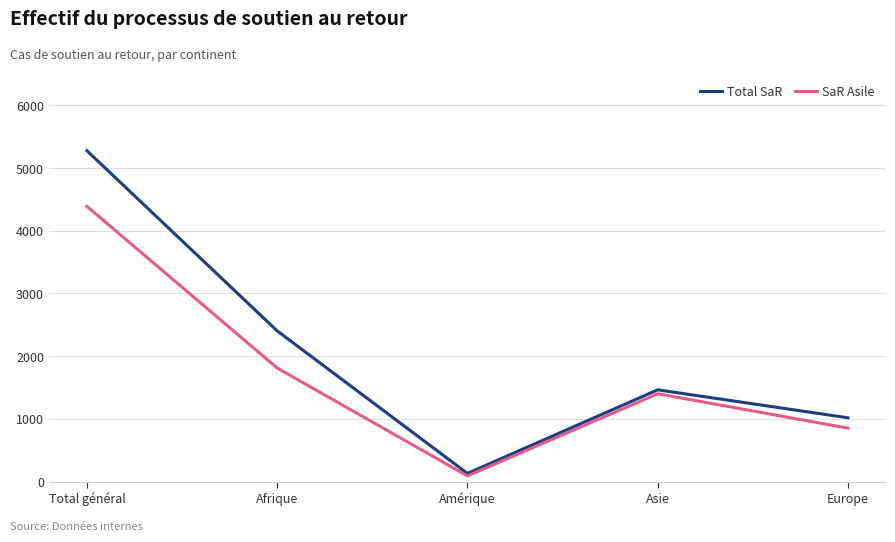

At which label does SaR Asile first exceed 1401?

Total général